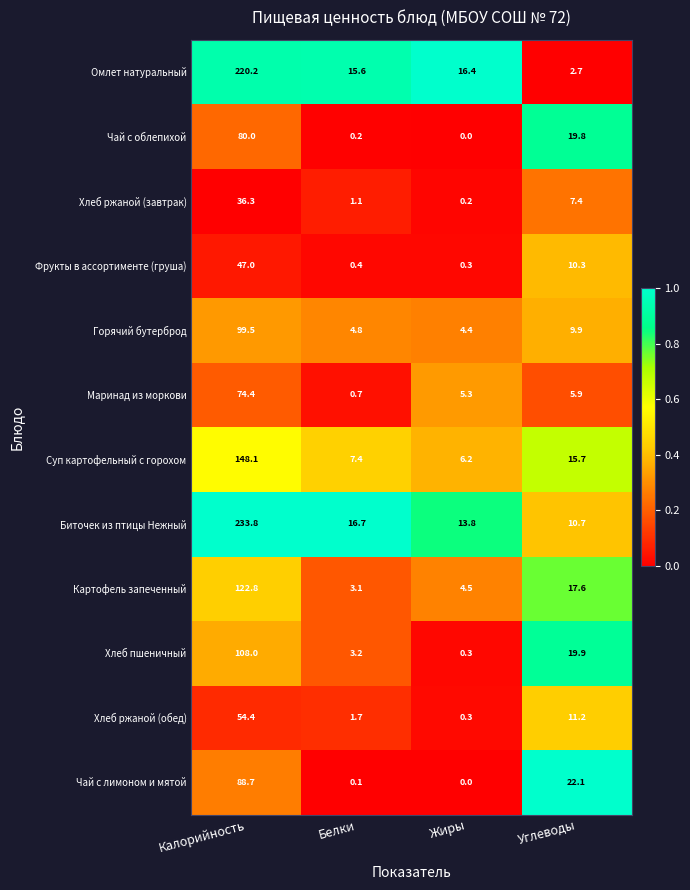

True or false: Чай с облепихой has a value of 0.2 at Белки.

True